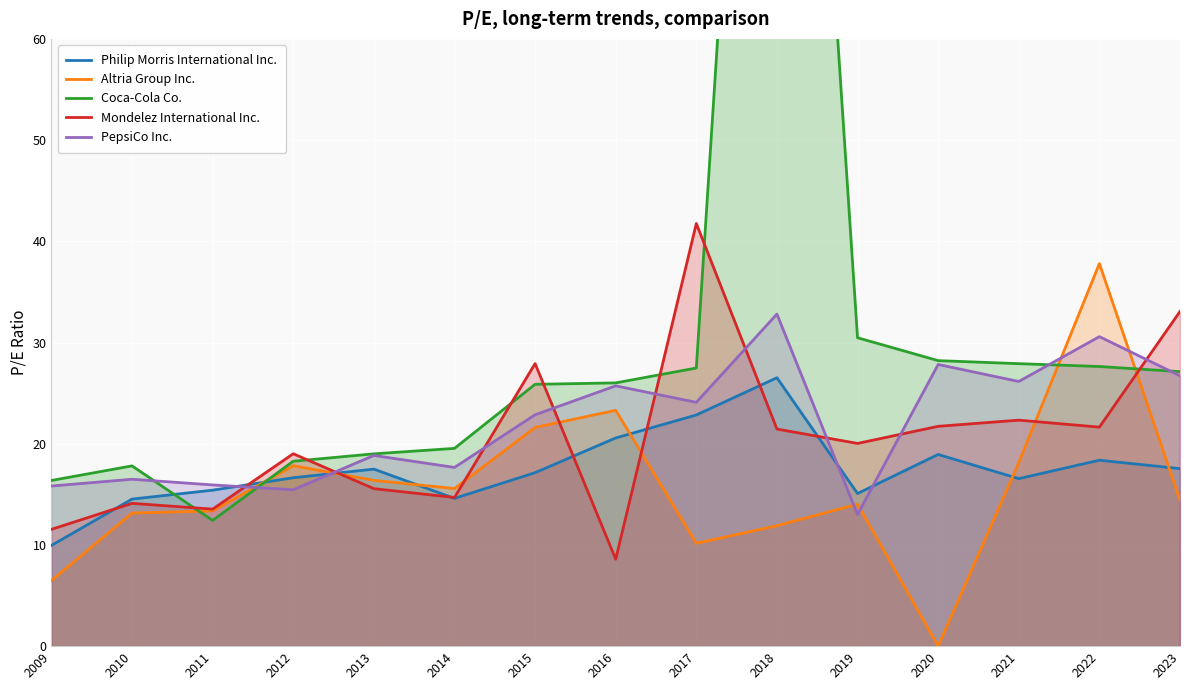

What are all the series names shown in the legend?

Philip Morris International Inc., Altria Group Inc., Coca-Cola Co., Mondelez International Inc., PepsiCo Inc.